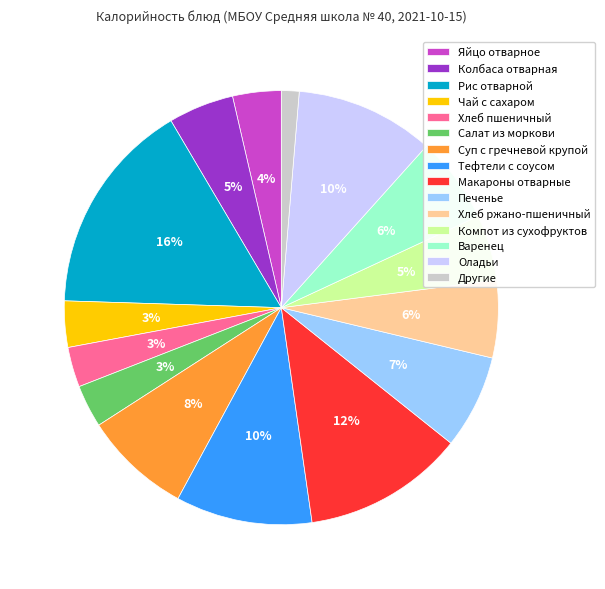

To the nearest percent, what is the average slice percentage?

7%